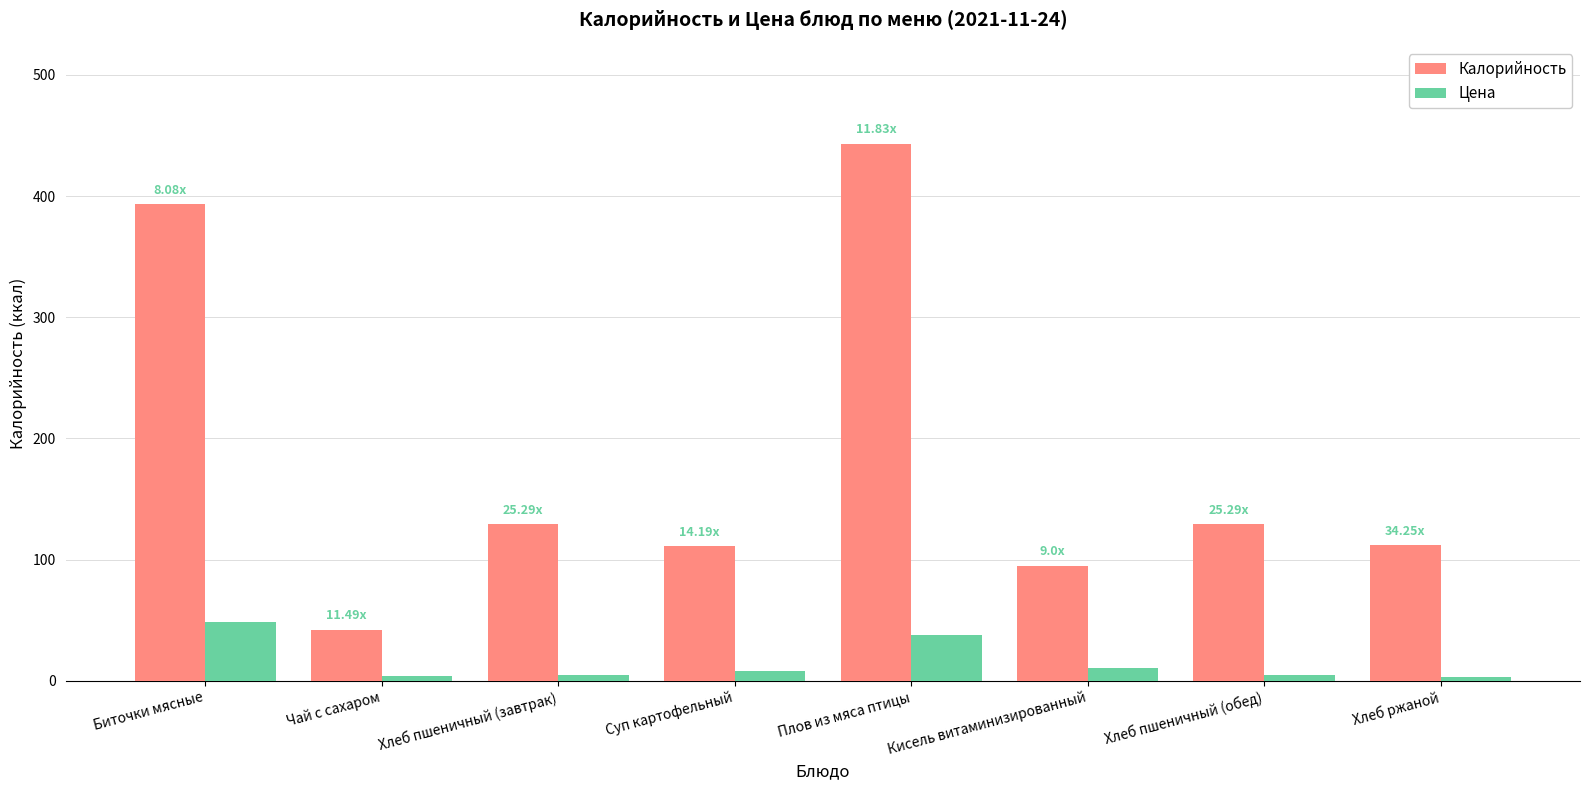

The Калорийность series shows 443.3 at Плов из мяса птицы. True or false?

True